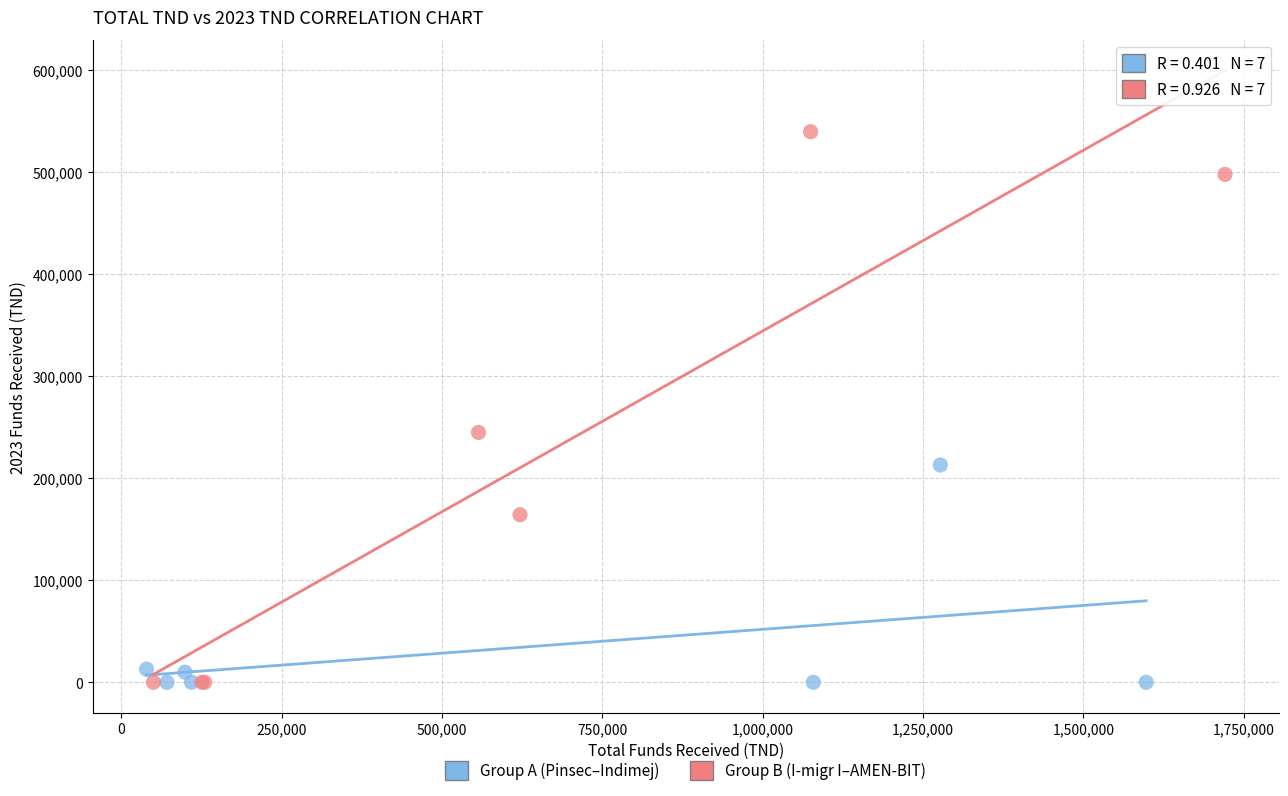

Which series reaches the maximum Y coordinate?

Group B (I-migr I–AMEN-BIT)